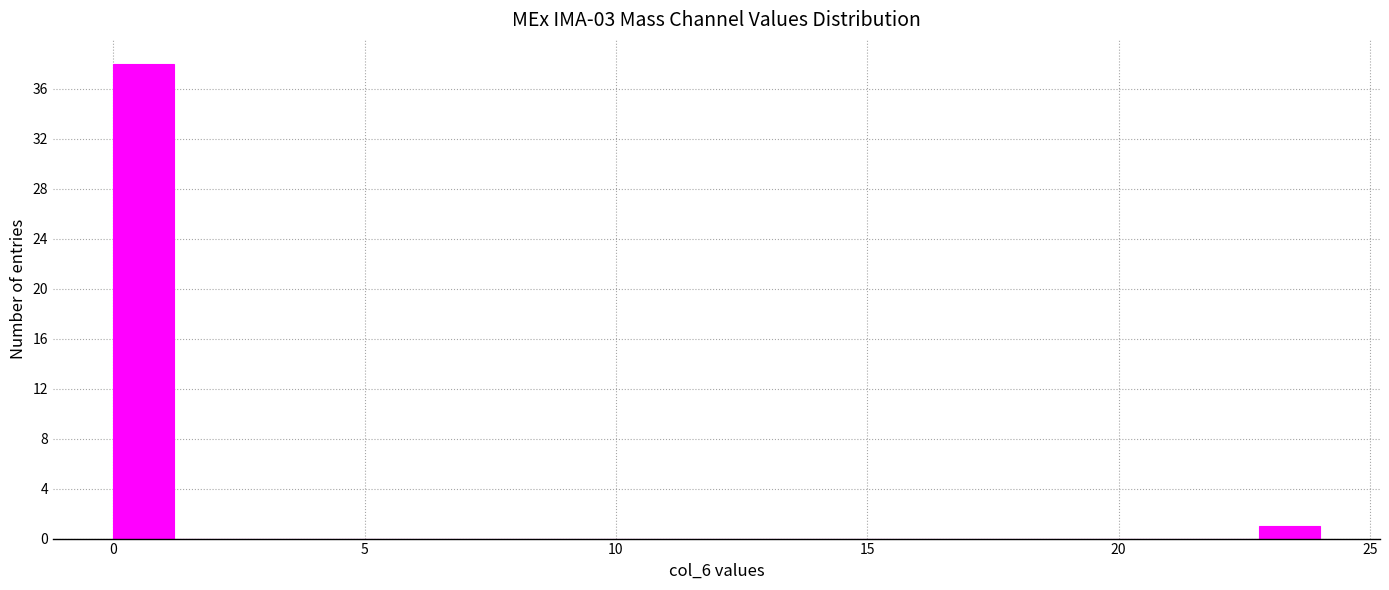

Read against the x-axis, roughly where is the centre of the tallest bar?

0.5